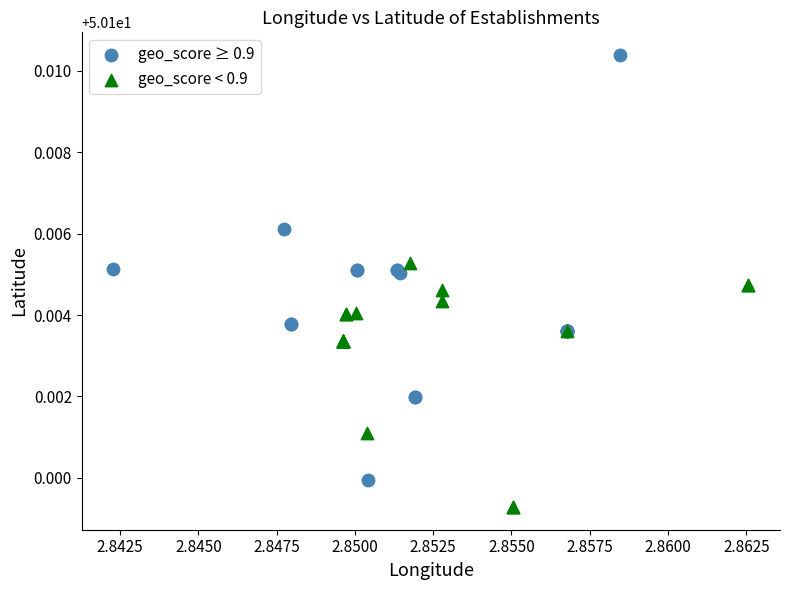

Which series reaches the maximum Y coordinate?

geo_score ≥ 0.9